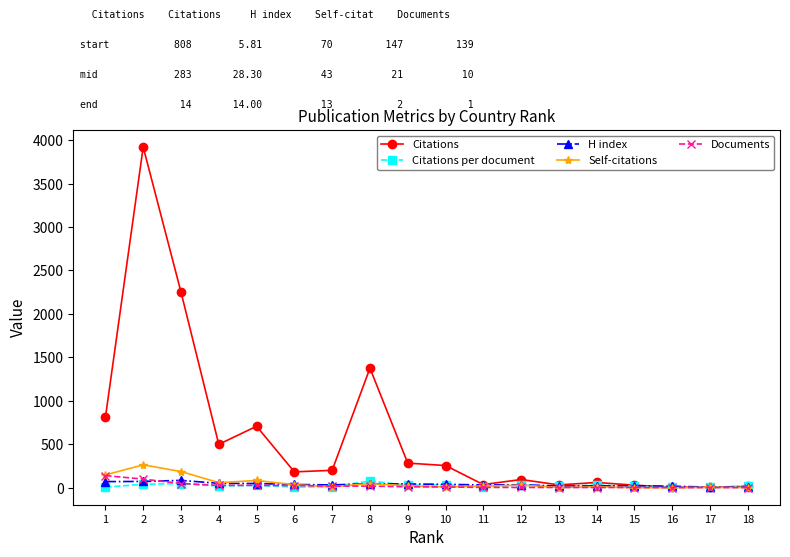

Which series has the largest total across all categories?

Citations